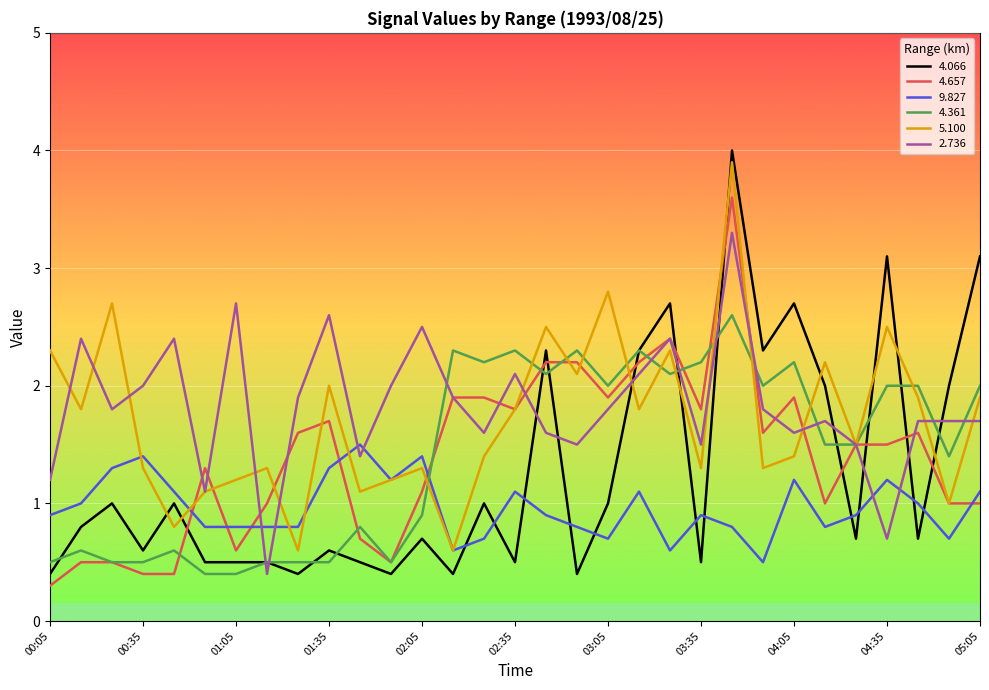

How many values in the 2.736 series exceed 1?

29